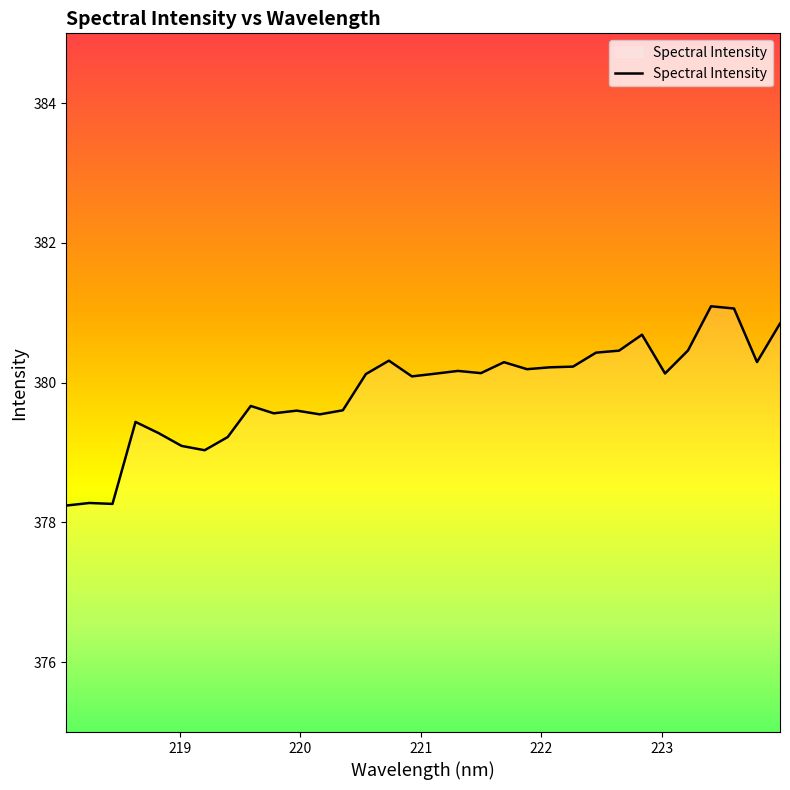

What is the difference between the maximum and minimum values?

2.9